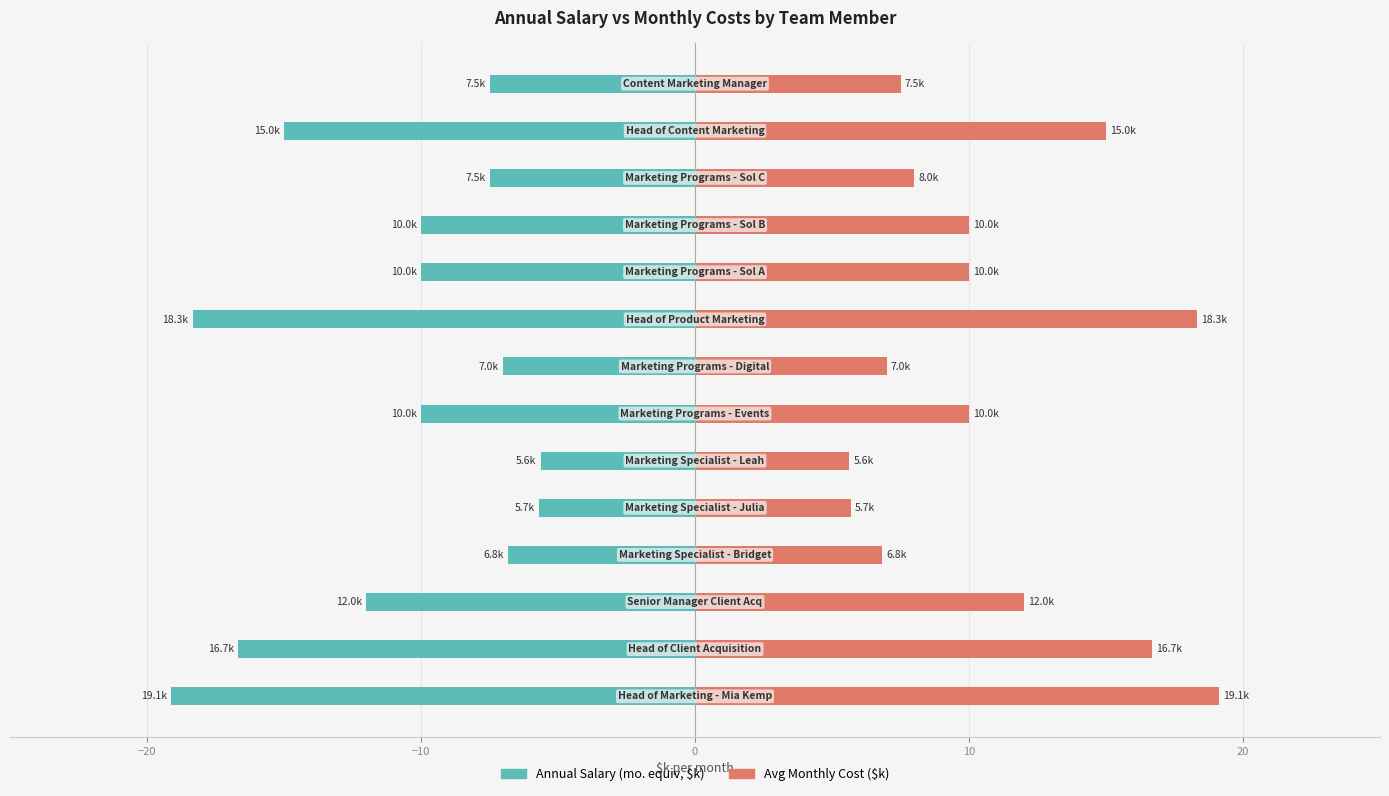

Is it true that Avg Monthly Cost ($k) equals 31.4 at −30?

False